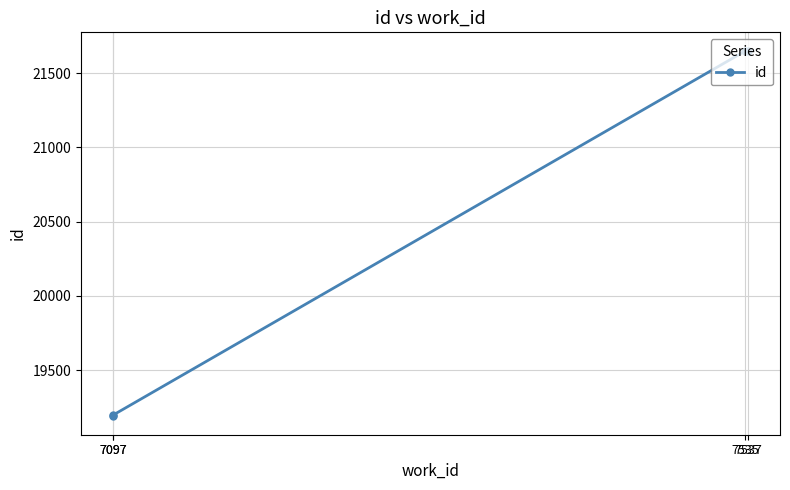

The chart shows a value of 19188 at 7097. True or false?

True